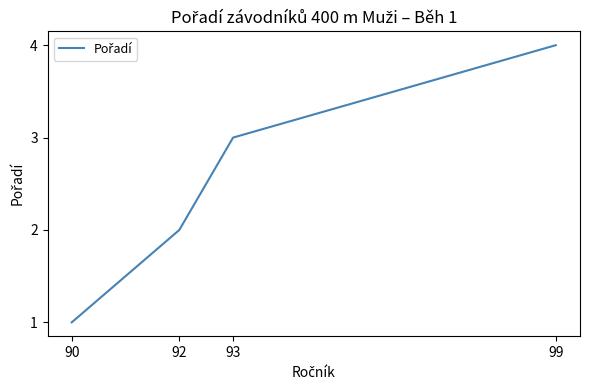

Is it true that the value at 92 is 2?

True